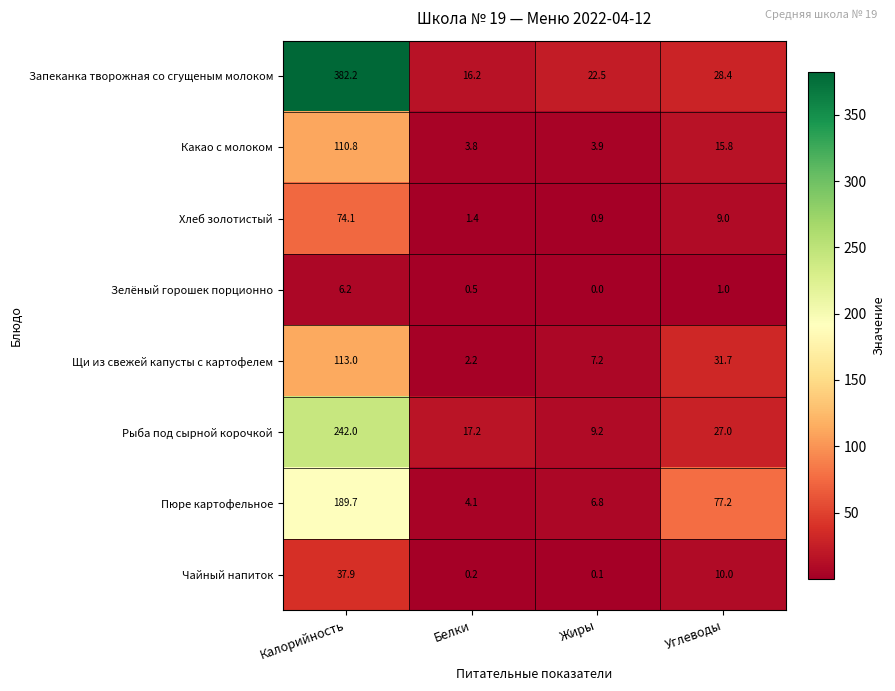

What is the difference between the highest and lowest values at Калорийность?

376.0